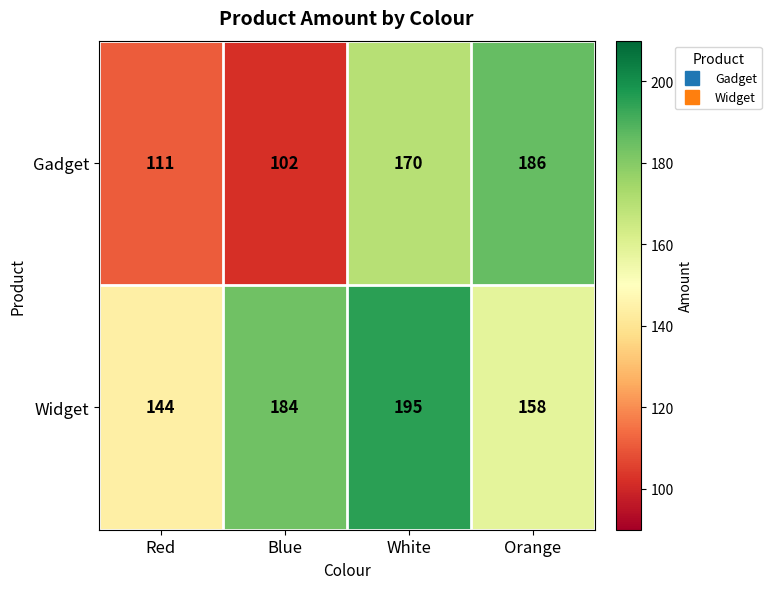

Count the Gadget values in the range 111 to 186.

3